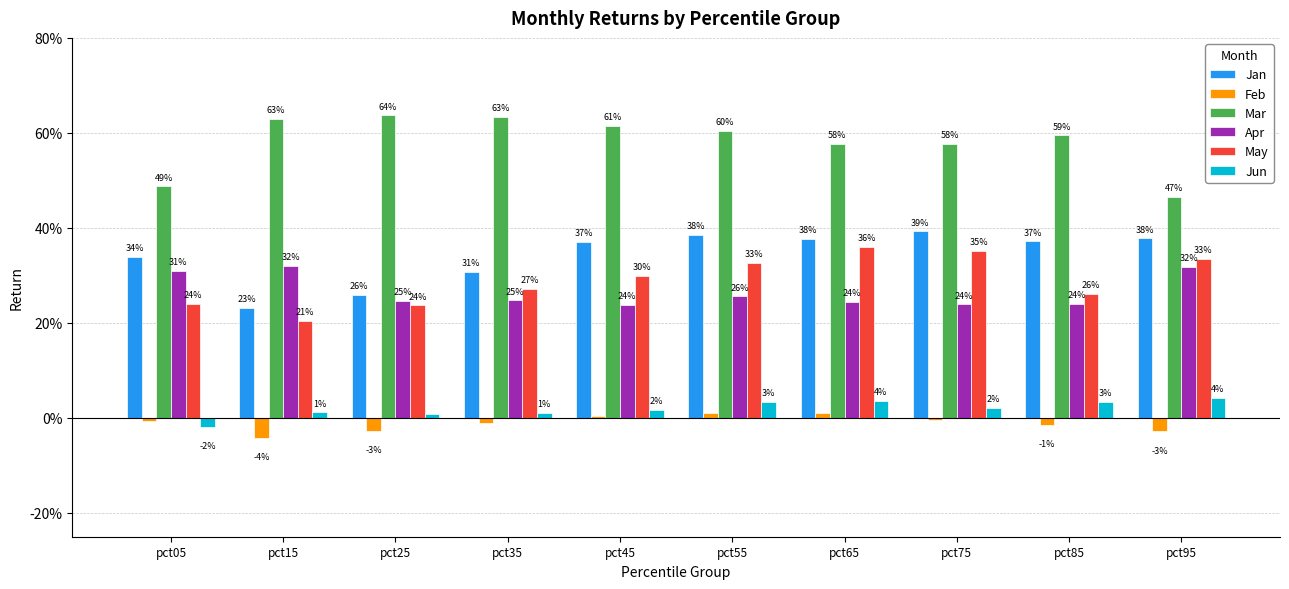

Does the chart contain stacked bars?

No